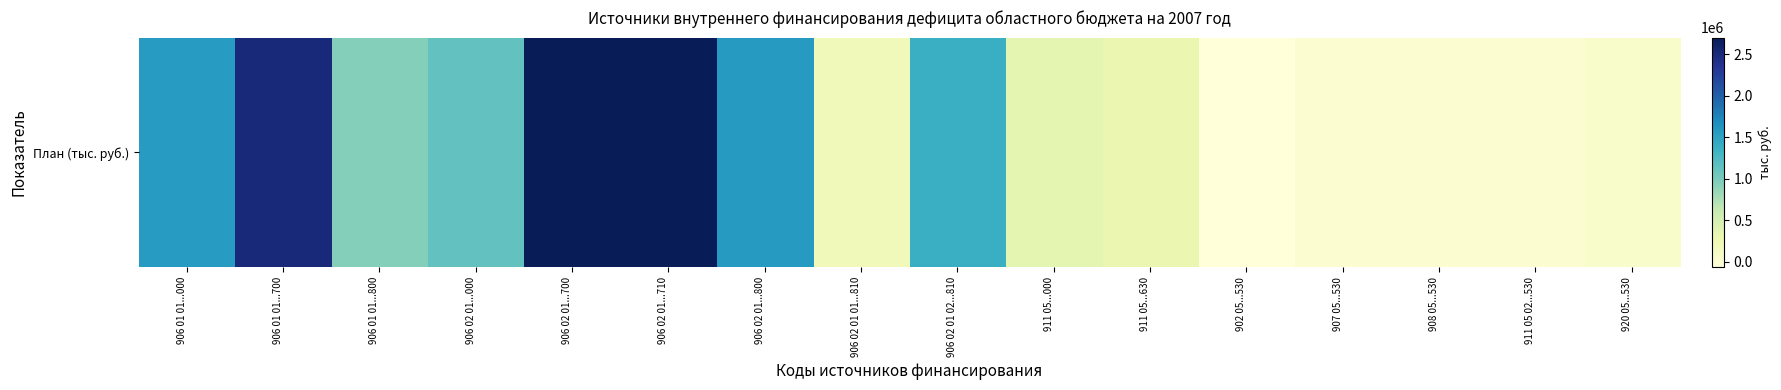

Rank the categories by value from lowest to highest.

902 05...530, 908 05...530, 907 05...530, 911 05 02...530, 920 05...530, 906 02 01 01...810, 911 05...630, 911 05...000, 906 01 01...800, 906 02 01...000, 906 02 01 02...810, 906 01 01...000, 906 02 01...800, 906 01 01...700, 906 02 01...700, 906 02 01...710